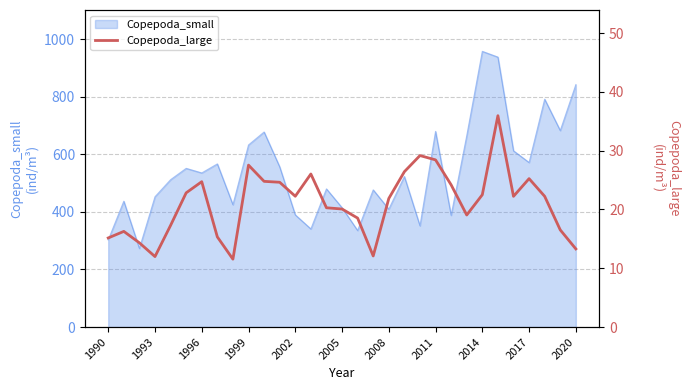

Is it true that the value at 17 is 12.1?

True